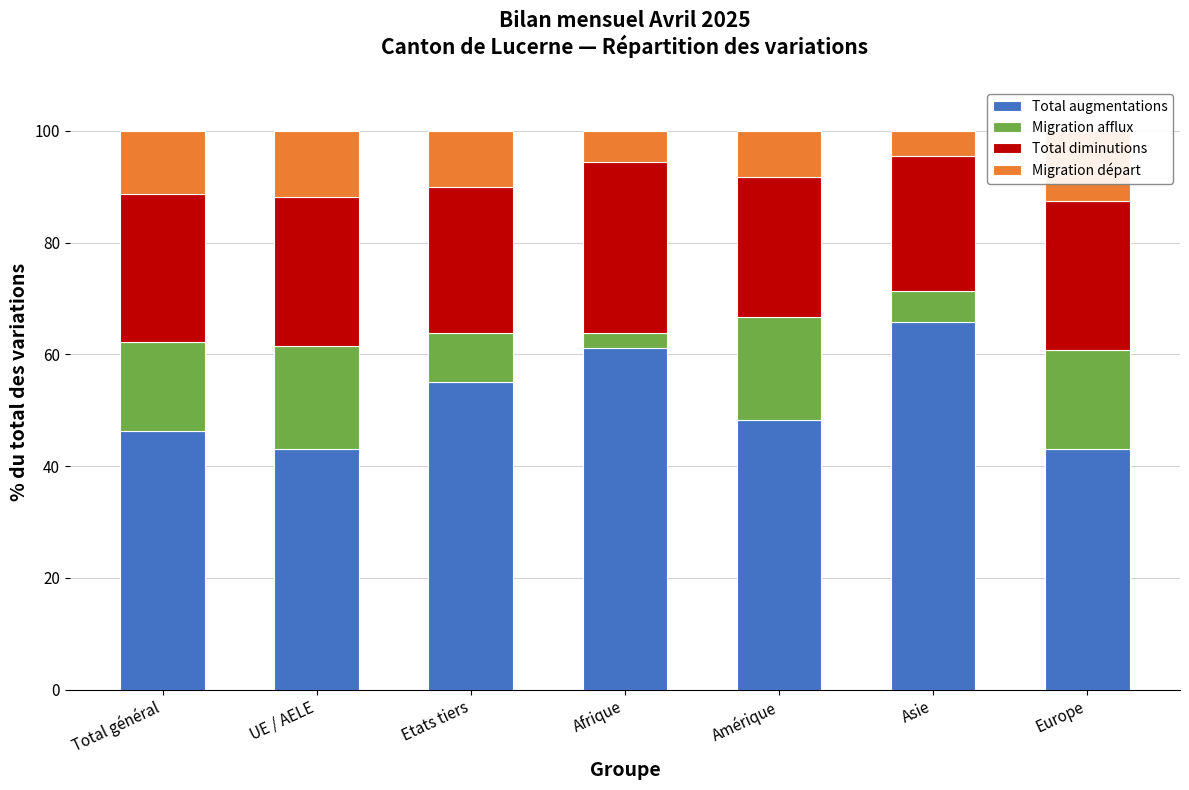

What is the label of the 6th bar from the left?

Asie